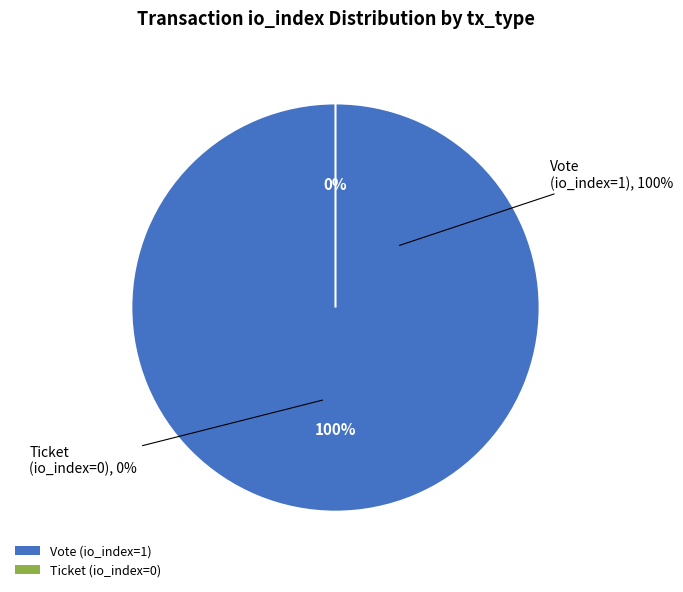

To the nearest percent, what percentage of the pie is Vote (io_index=1)?

100%